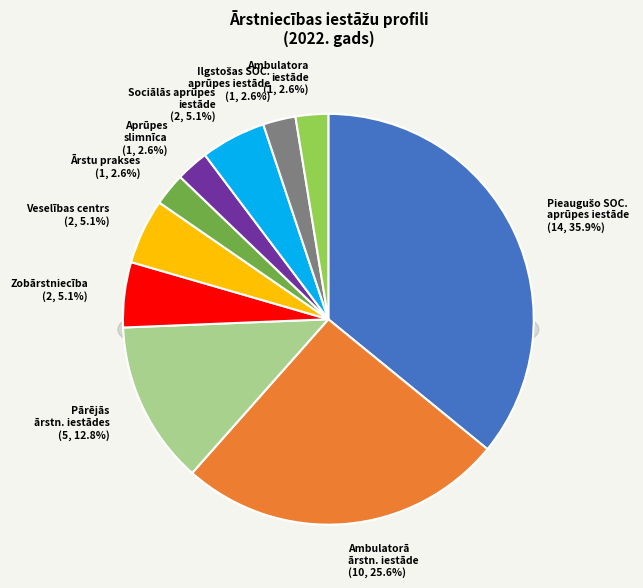

How many slices are in this pie chart?

10